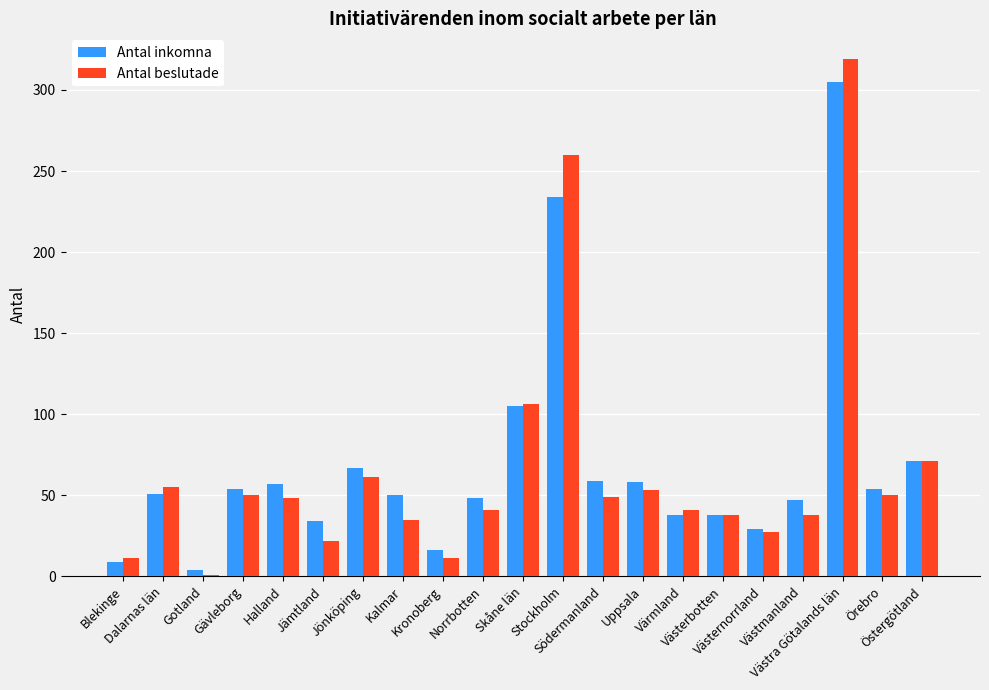

At which category does the chart reach its peak across all series?

Västra Götalands län